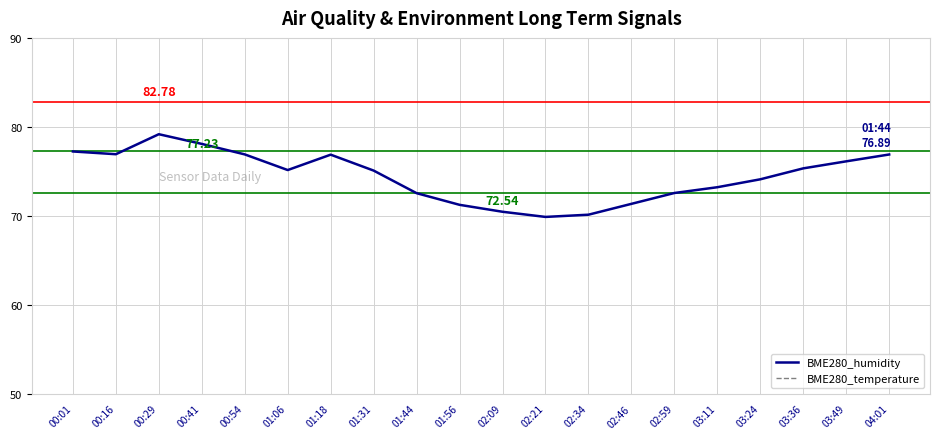

True or false: BME280_temperature and BME280_humidity cross at least once.

False